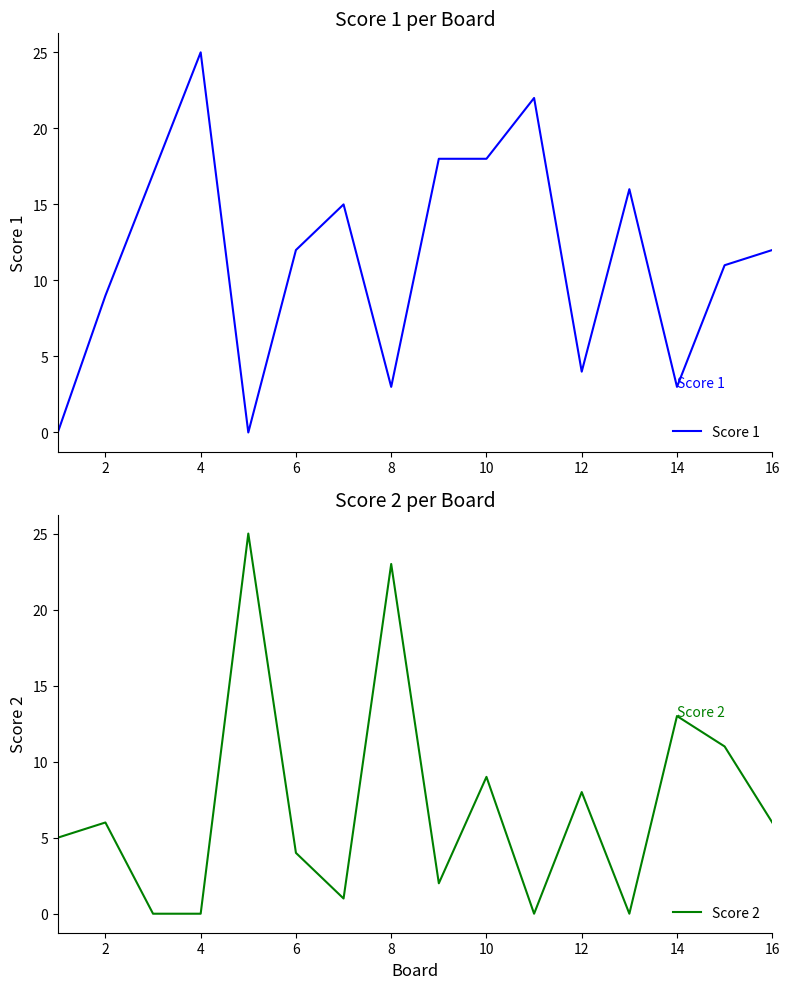

What is the highest value of the Score 1 series?

25